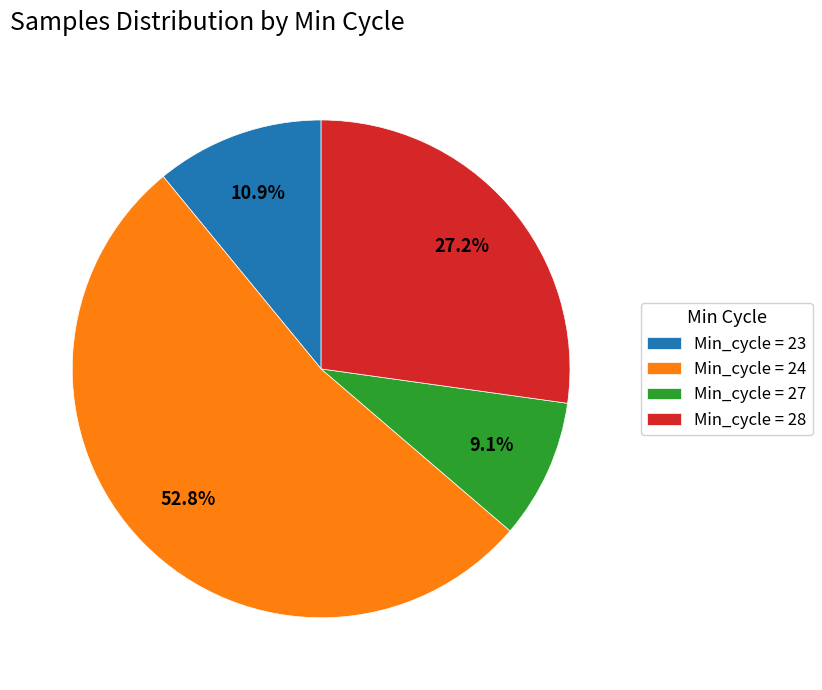

Which slice is the smallest?

Min_cycle = 27